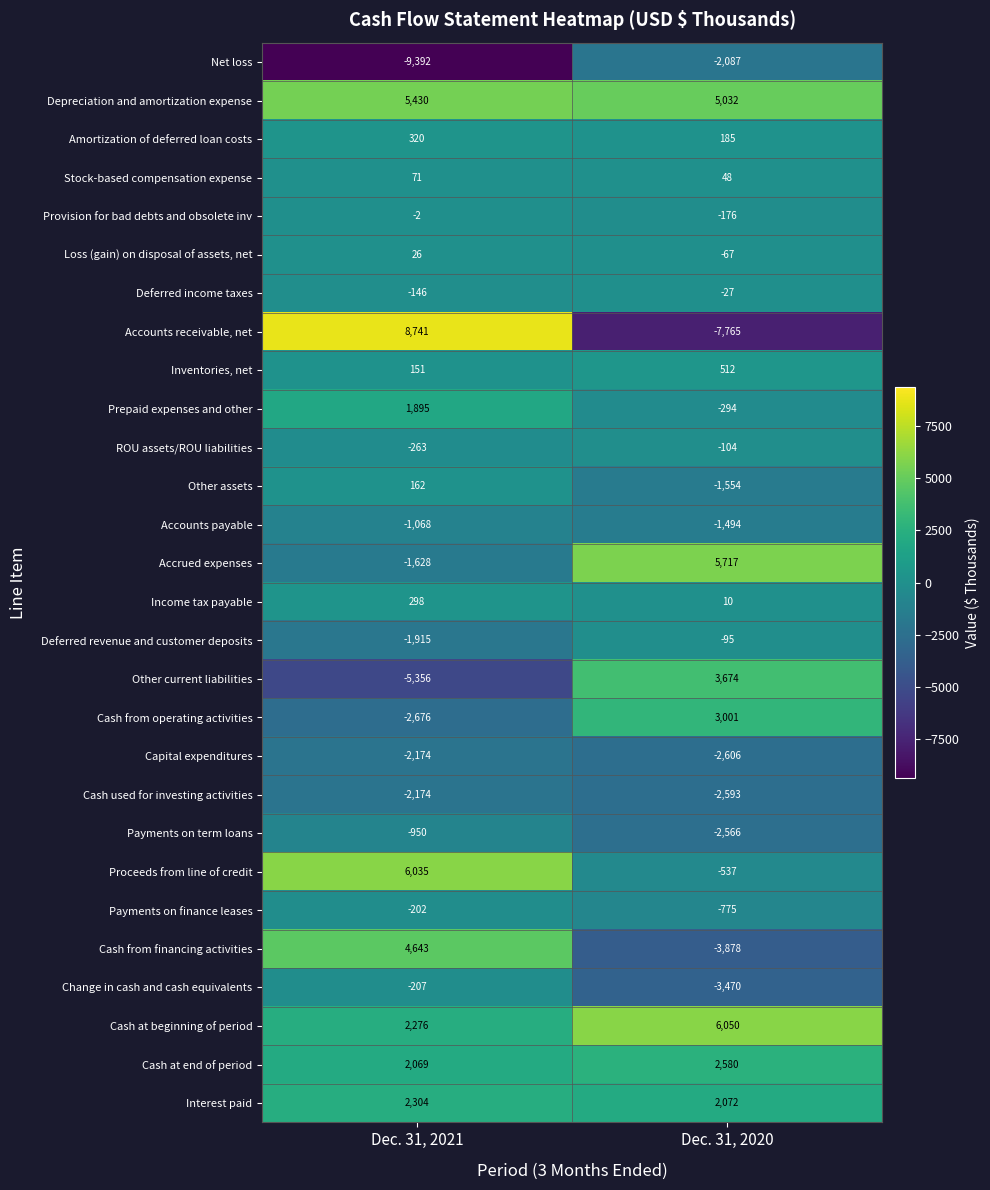

How many categories are shown in the chart?

2